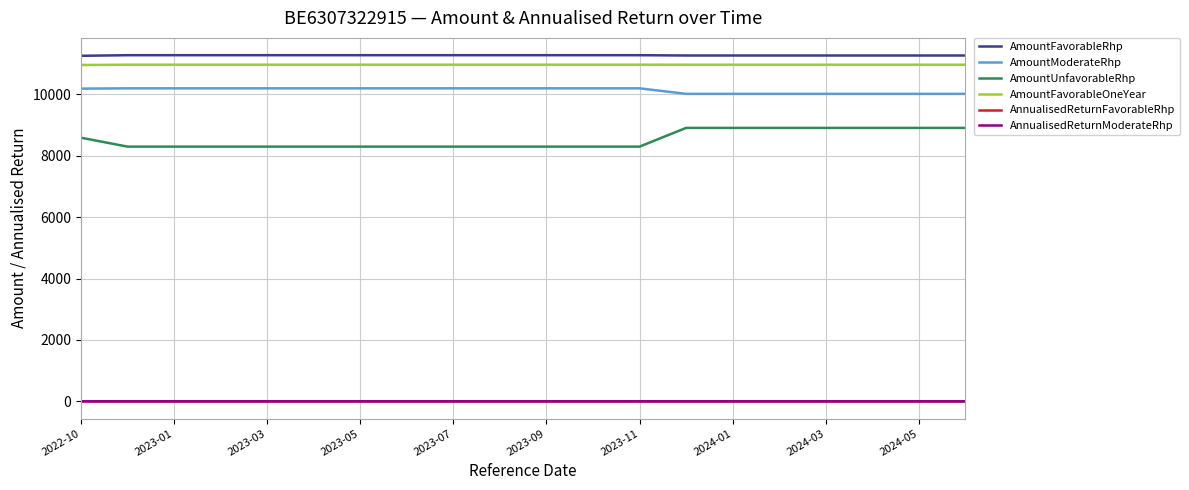

What is the lowest value of the AmountModerateRhp series?

10020.0